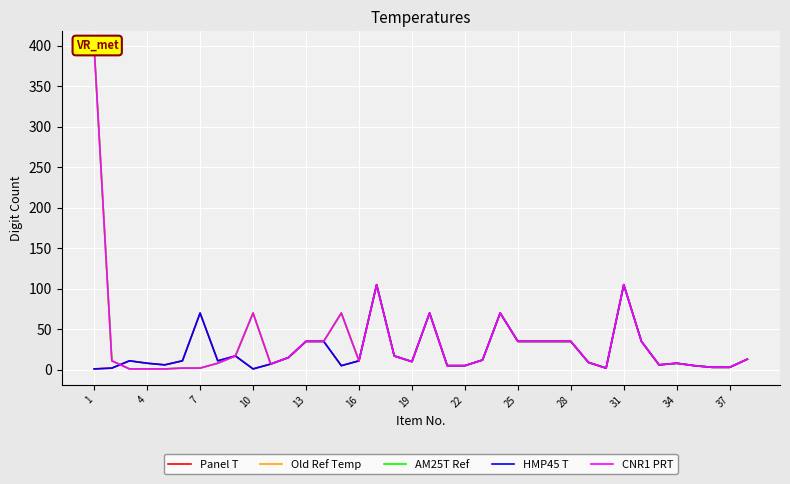

How many values in the Old Ref Temp series exceed 12?

18